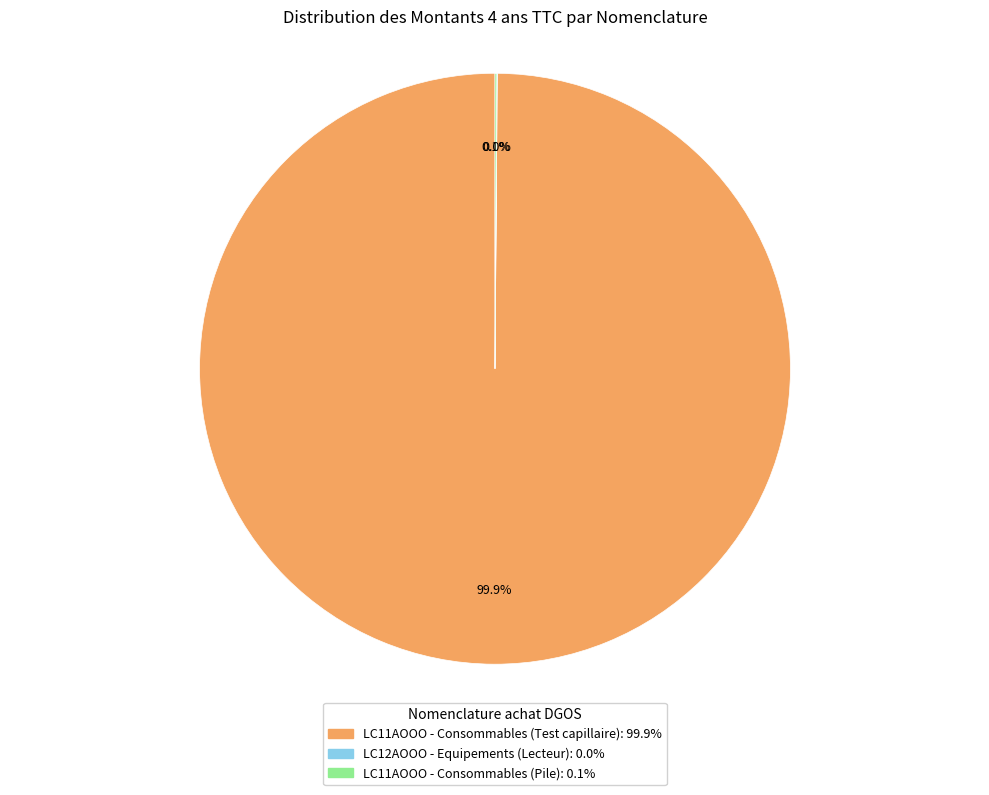

Is it true that LC11AOOO - Consommables (Test capillaire) is 100% of the pie?

True